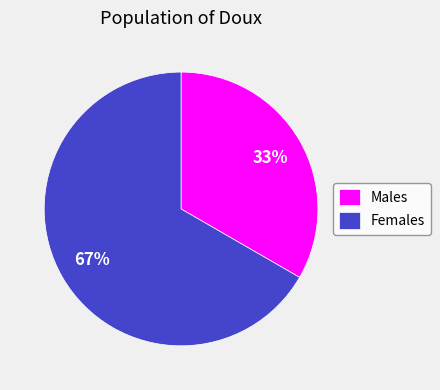

The Males slice represents 33% of the pie. True or false?

True